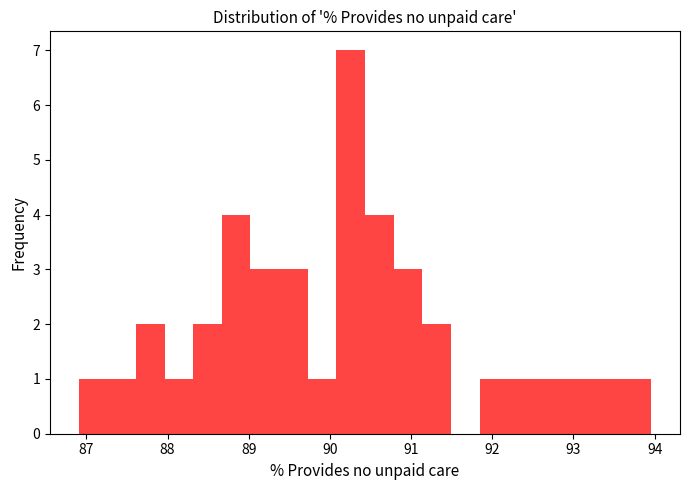

Around what value on the x-axis is the tallest bar? Give the approximate position of its centre, as read against the axis.

90.3